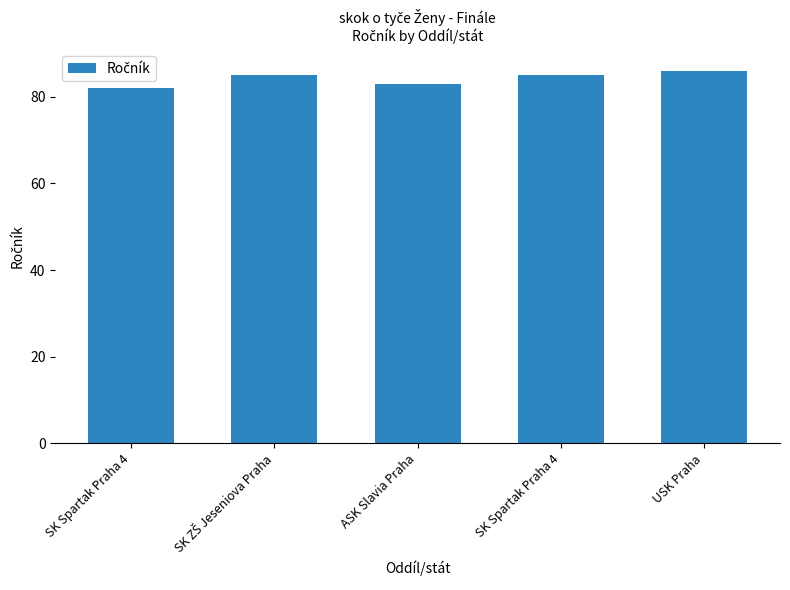

At which label is the value closest to 84?

SK ZŠ Jeseniova Praha